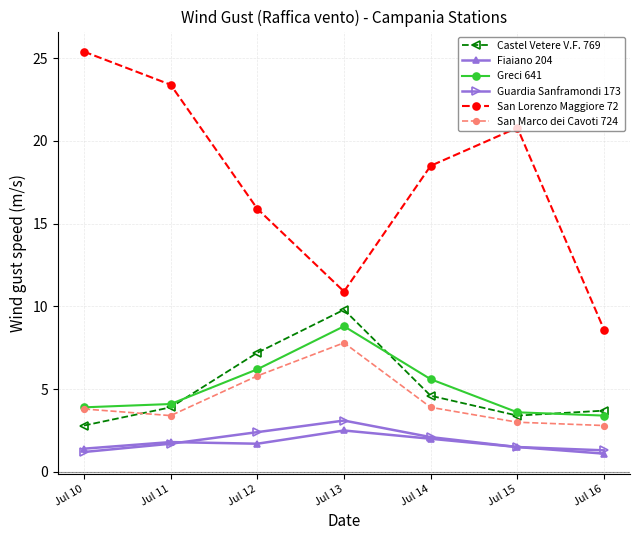

True or false: San Marco dei Cavoti 724 has a value of 5.0 at Jul 15.

False